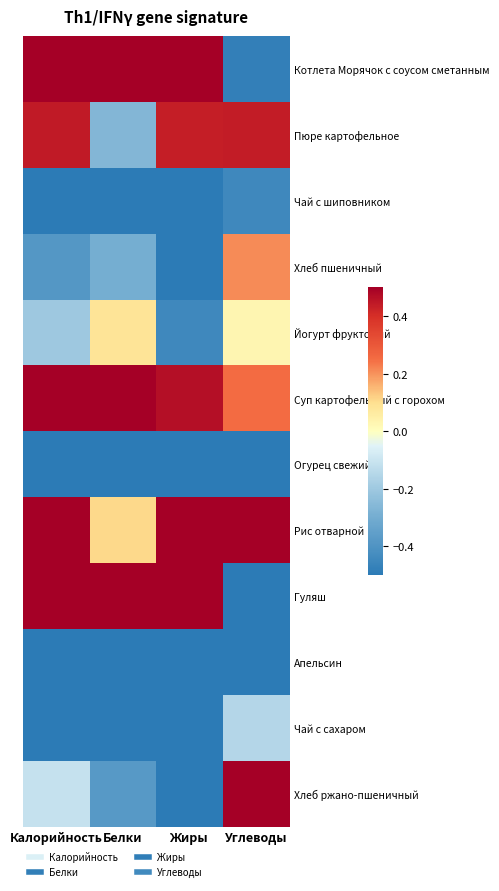

At how many categories does at least one series exceed 0?

4